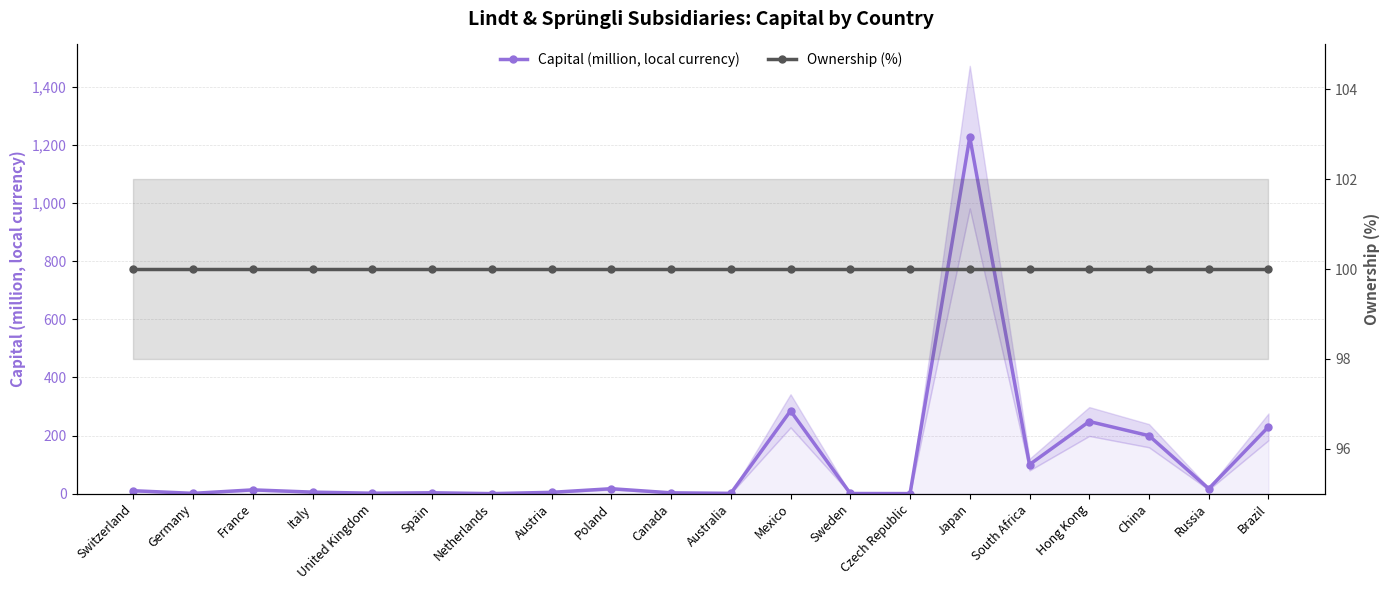

What is the difference between the highest and lowest values at Russia?

83.0